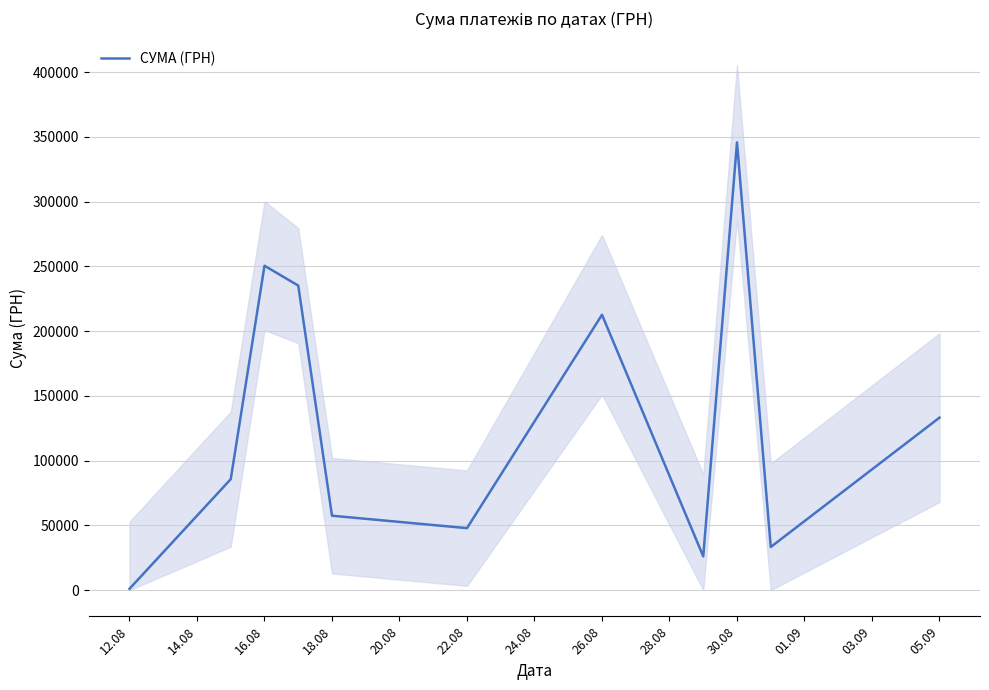

Reading right to left, what are all the values shown in this chart?

133168.7	33257.9	345687.3	26048.1	212595.2	47830.8	57437.1	235124.7	250454.0	85650.0	998.2